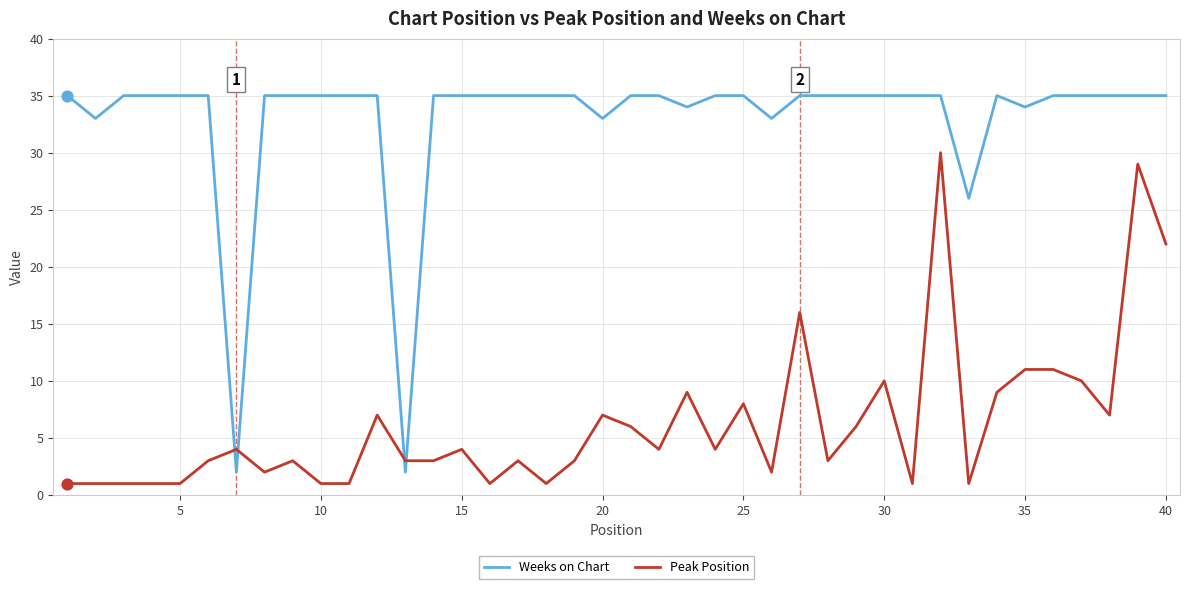

What is the maximum value for Peak Position?

30